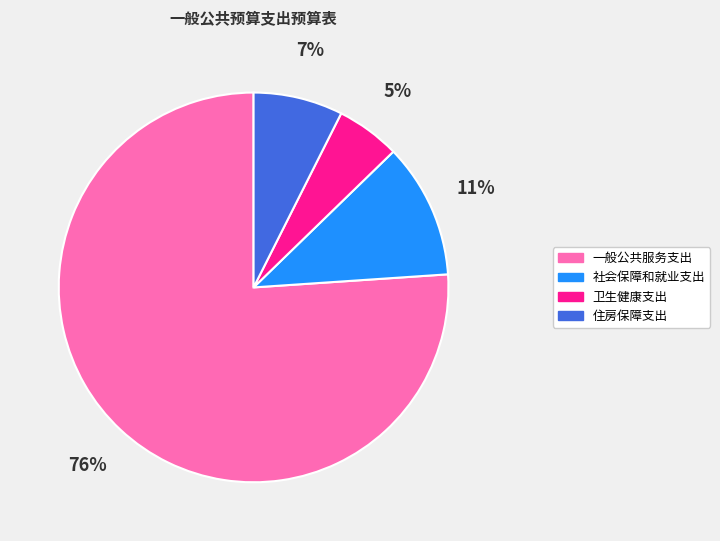

Is the sum of 住房保障支出 and 社会保障和就业支出 greater than half?

No